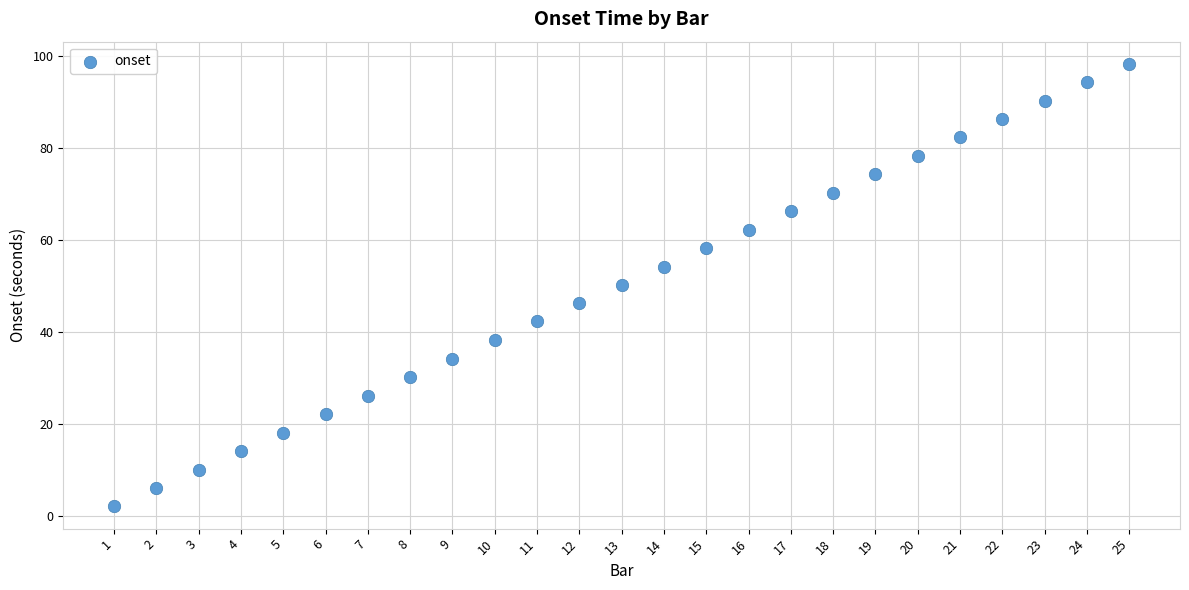

What is the range of Y values (max minus min)?

96.3